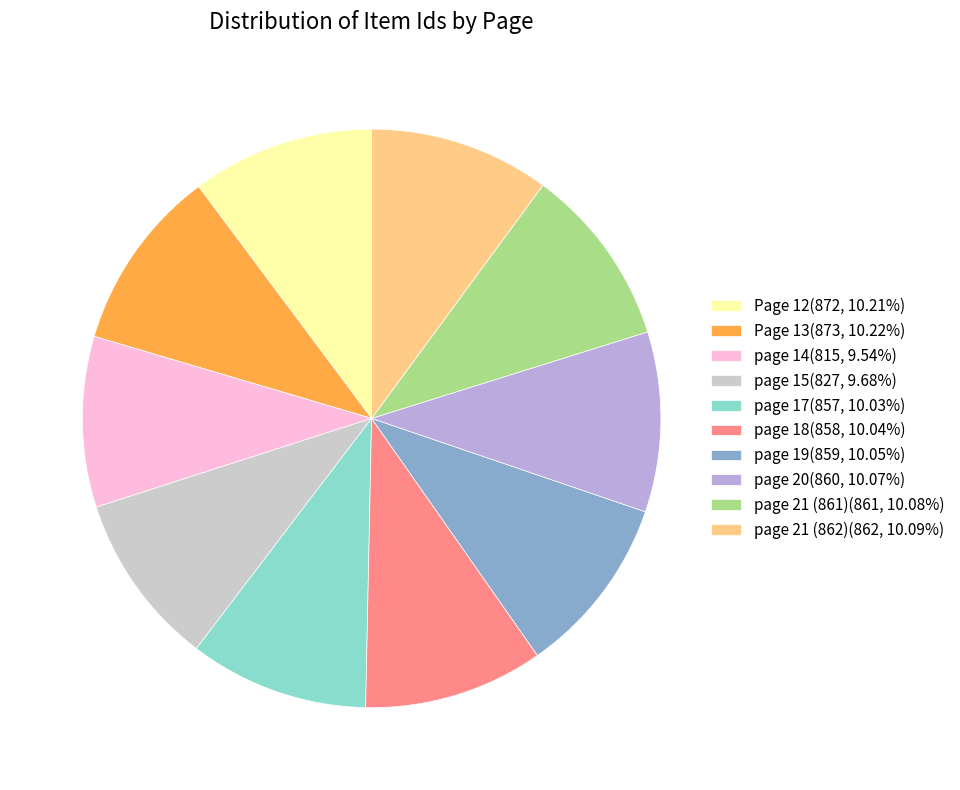

True or false: Page 13 accounts for 1% of the total.

False